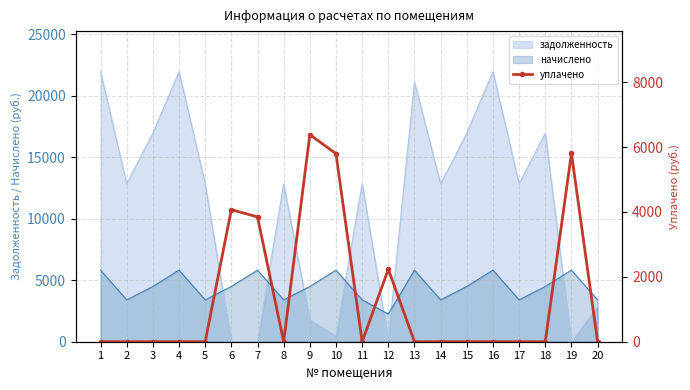

Rank the categories by value from lowest to highest.

1, 2, 3, 4, 5, 8, 11, 13, 14, 15, 16, 17, 18, 20, 12, 7, 6, 10, 19, 9